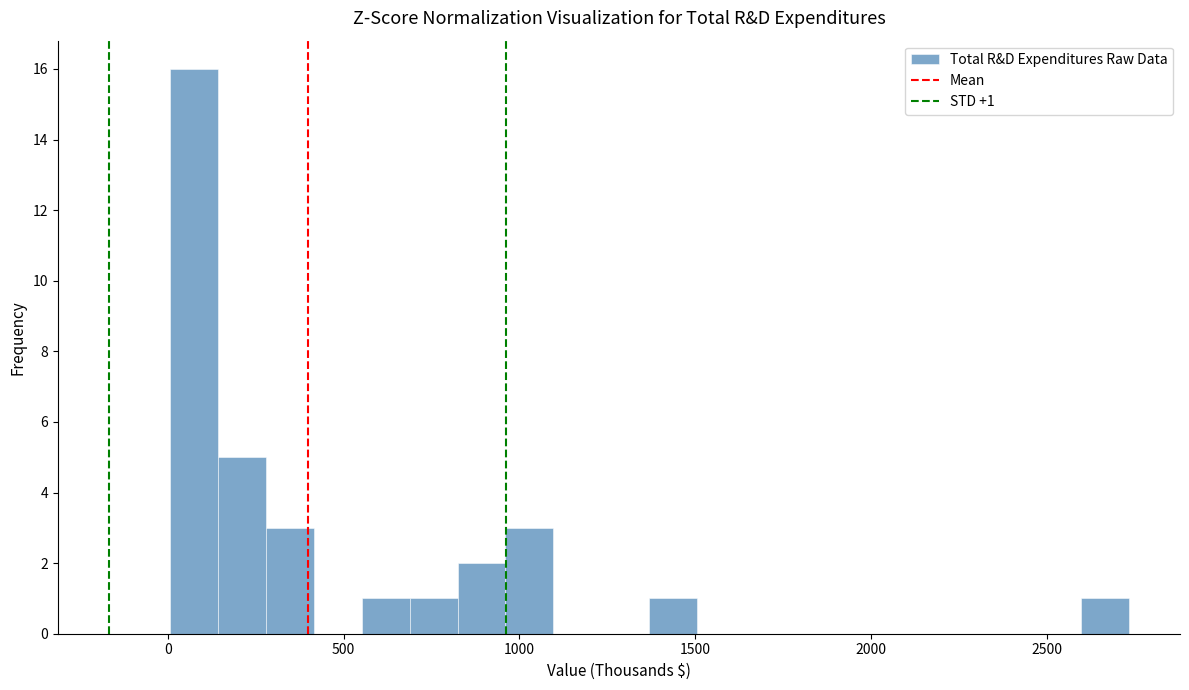

Read against the x-axis, roughly where is the centre of the tallest bar?

50